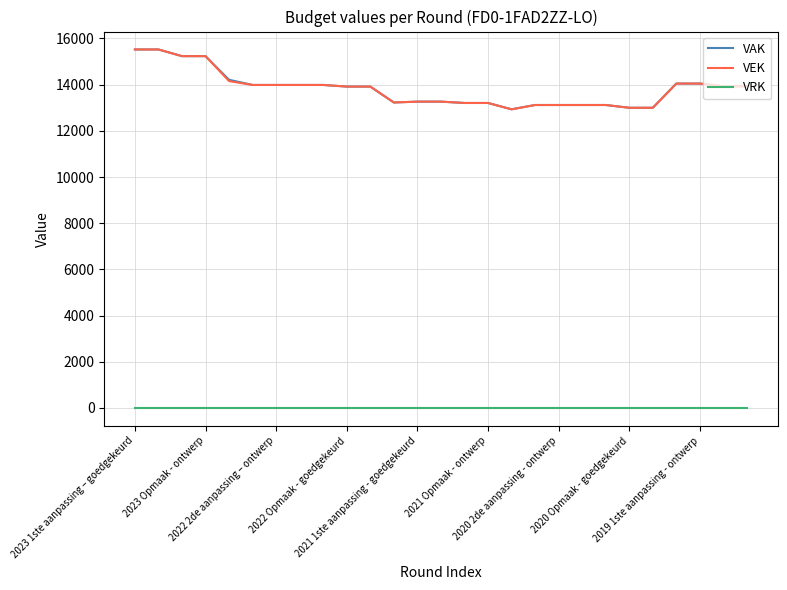

True or false: VAK and VRK intersect in this chart.

False